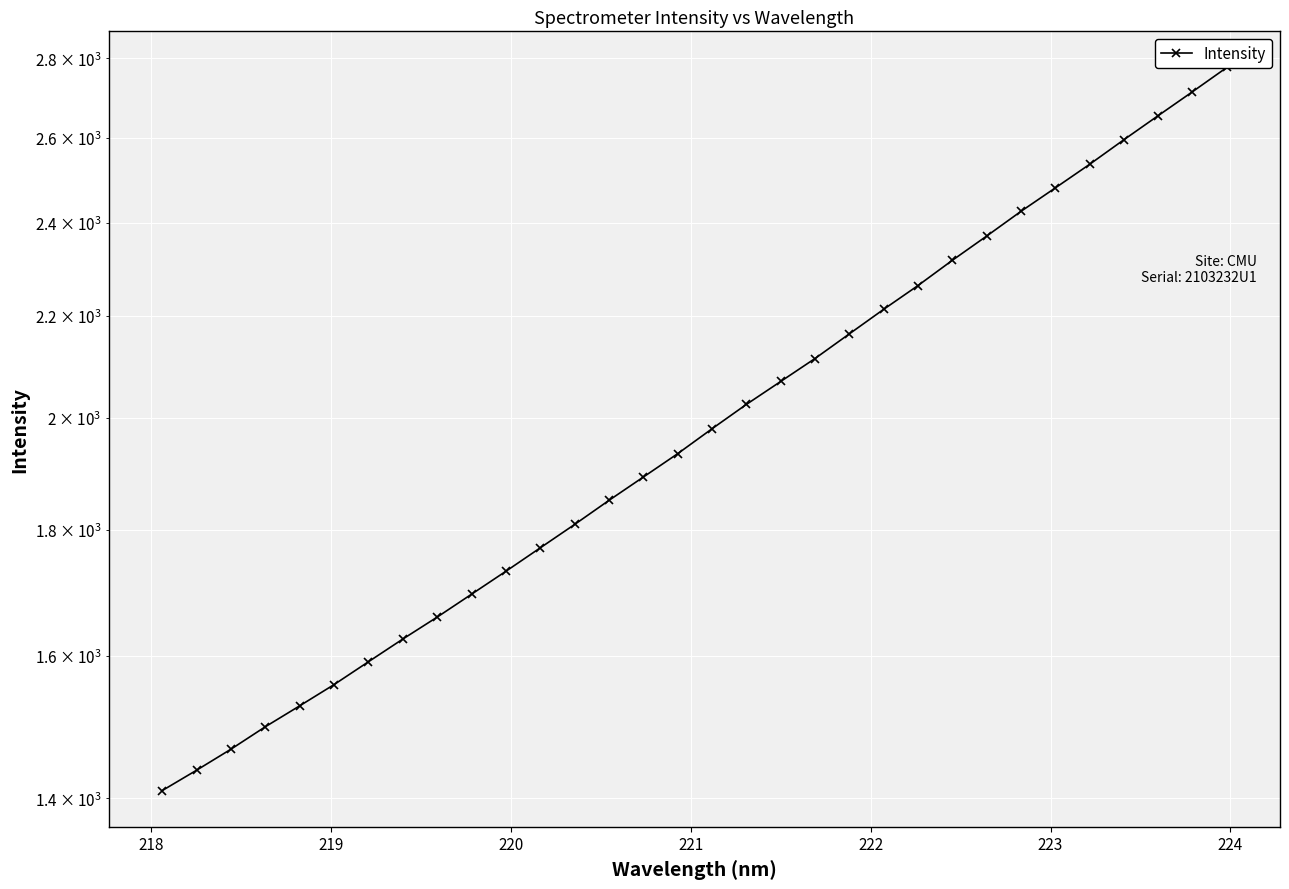

How many data points are less than 1979?

16